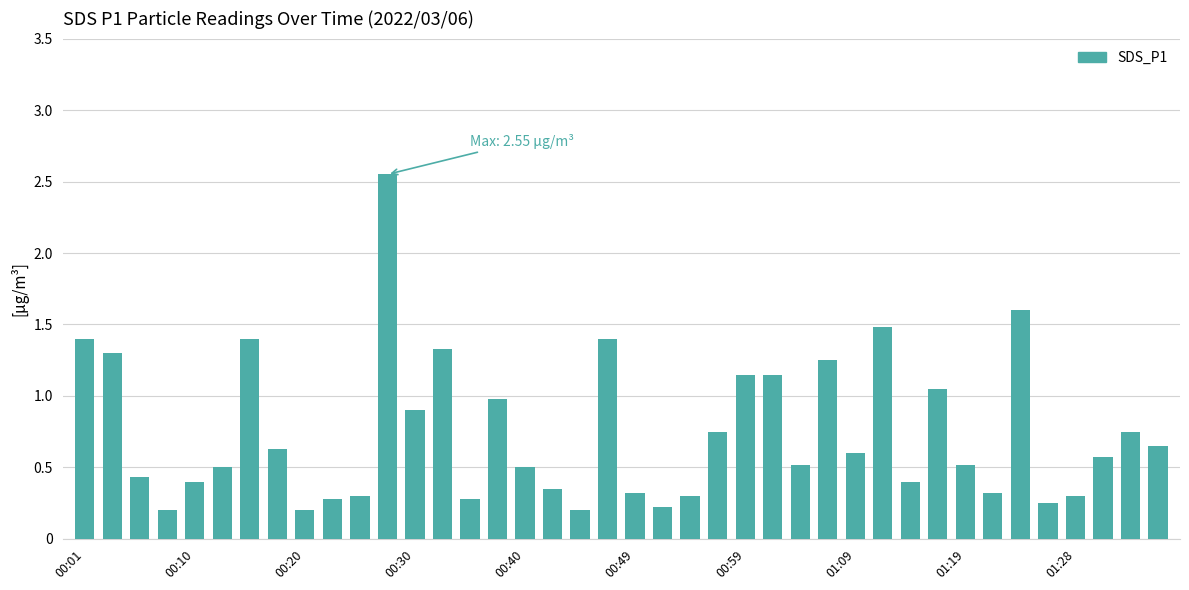

How many distinct data groups are displayed?

1